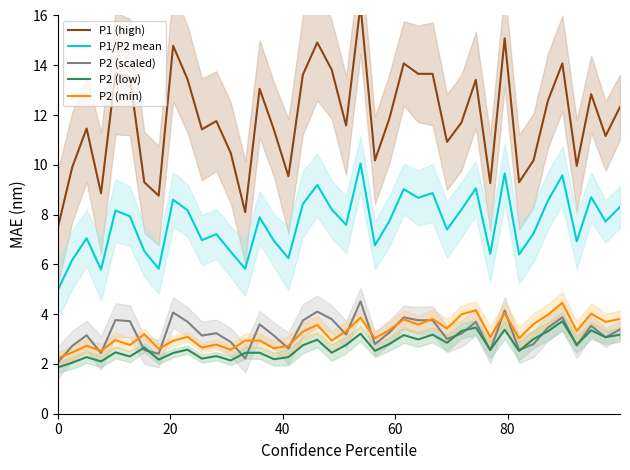

What is the lowest value of the P2 (min) series?

2.2